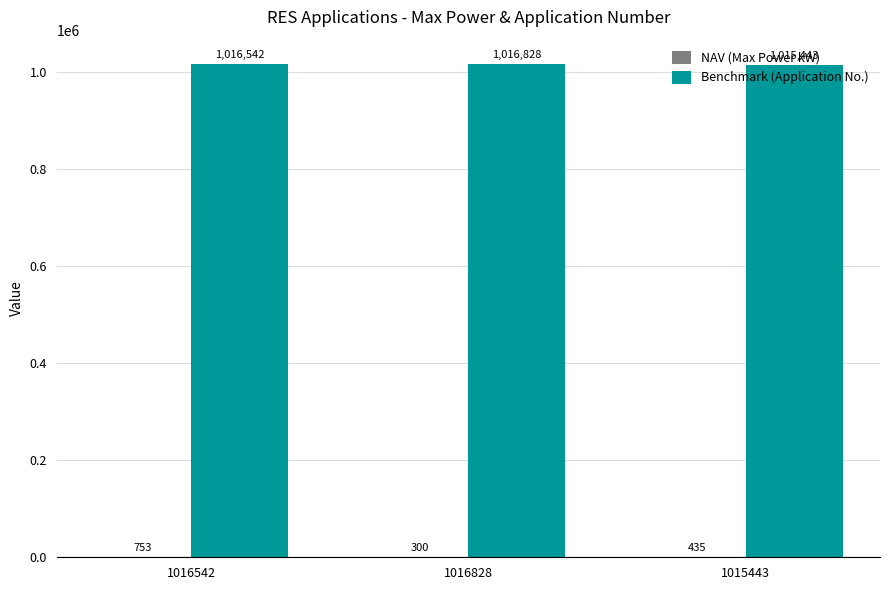

The value of Benchmark (Application No.) at 1016542 is 511417.0. True or false?

False